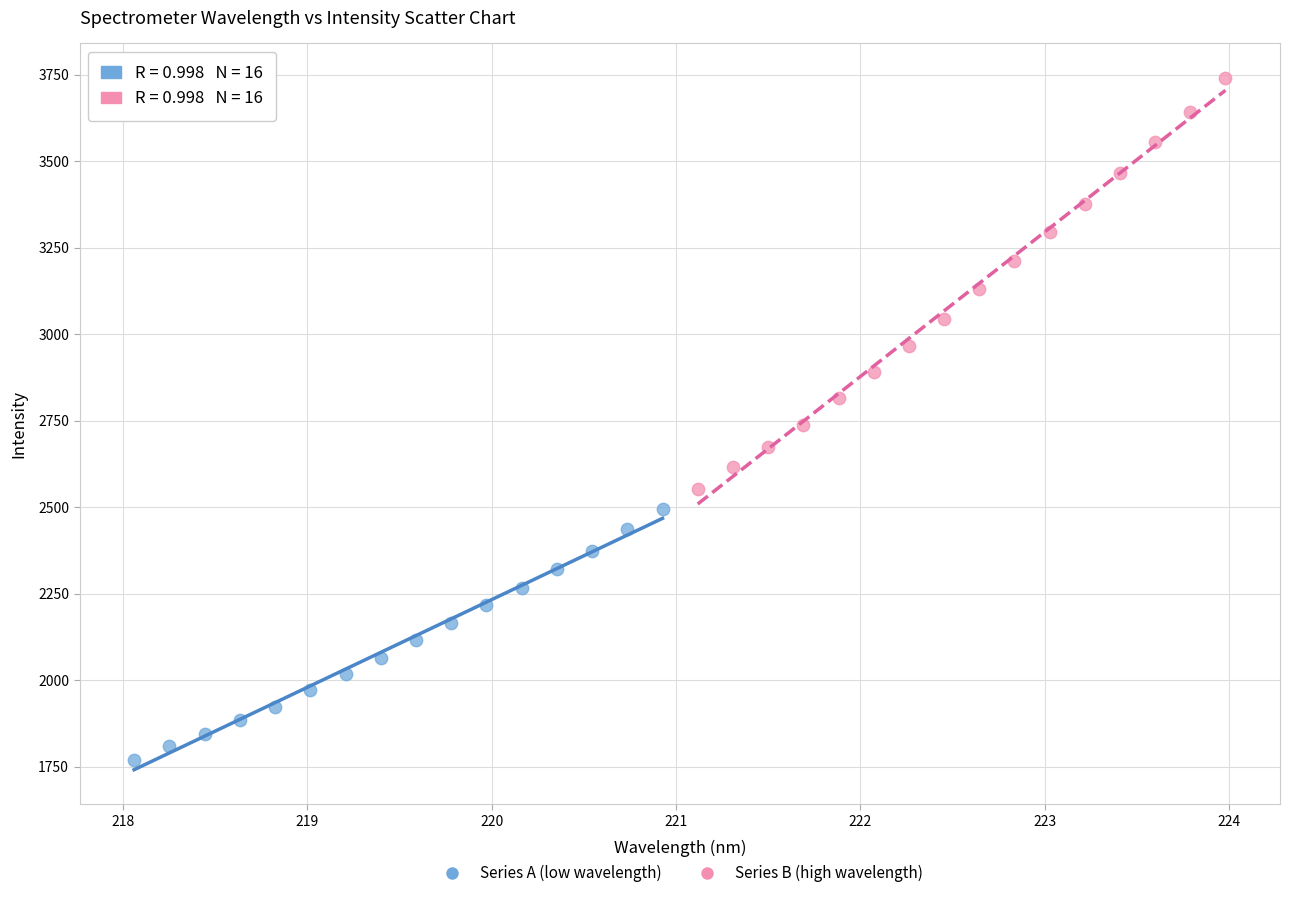

Which series has the widest spread of Y values?

Series B (high wavelength)